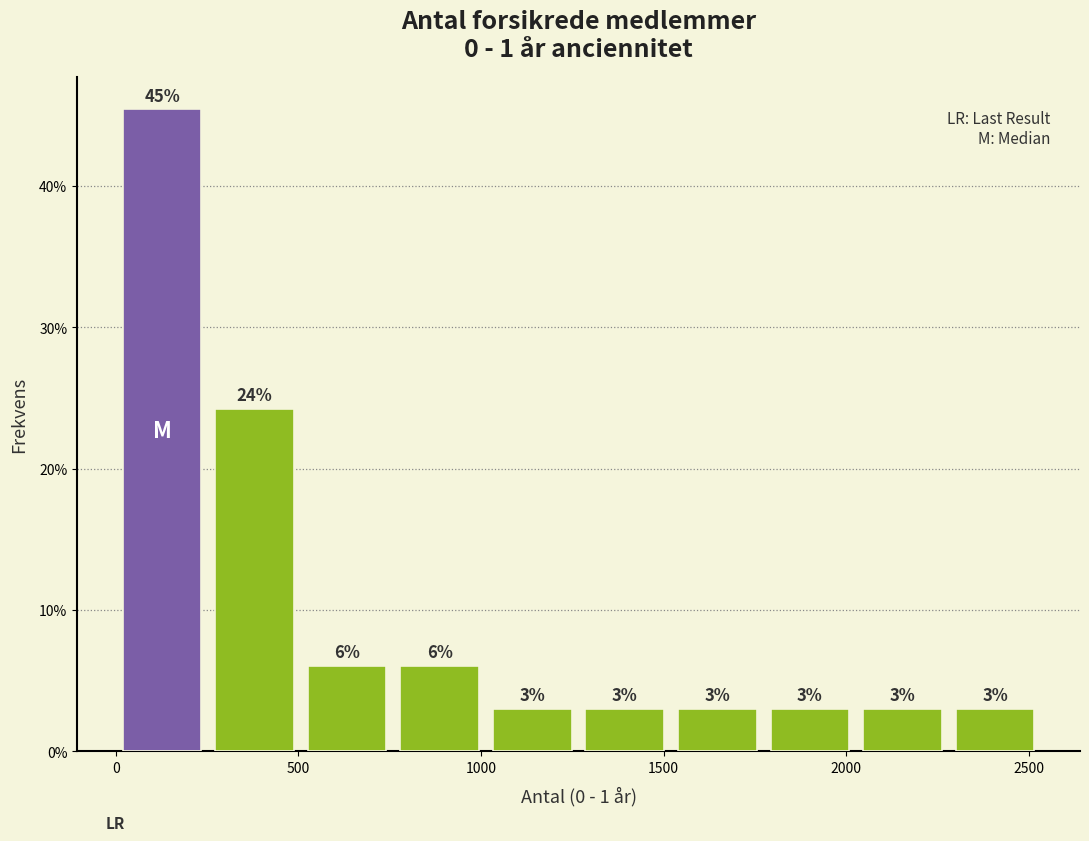

Which range on the x-axis has the tallest bar?

0 to 250